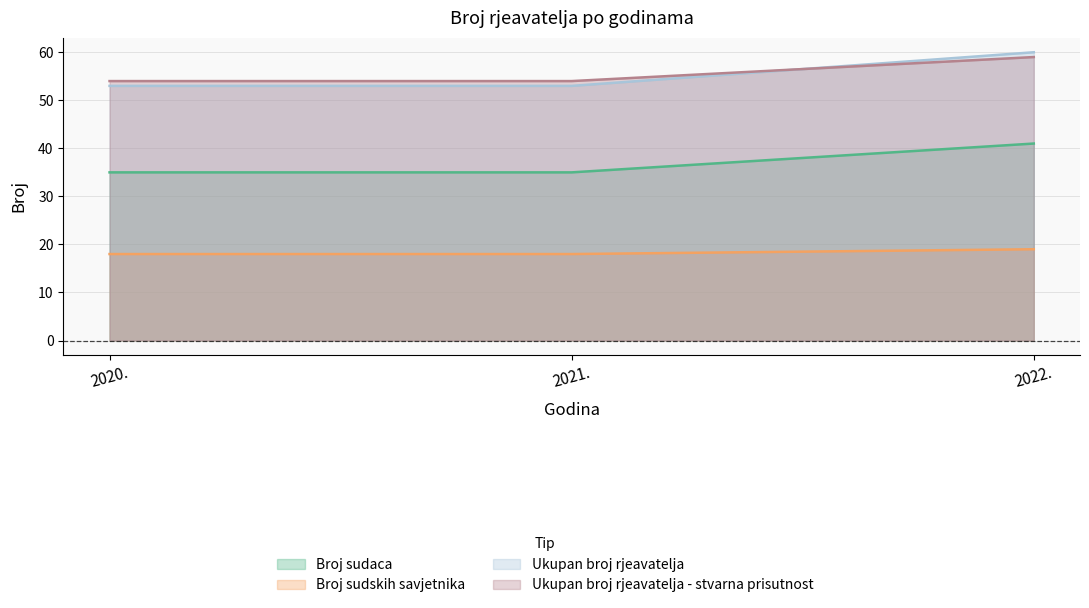

At which category is the sum across all series the highest?

2022.